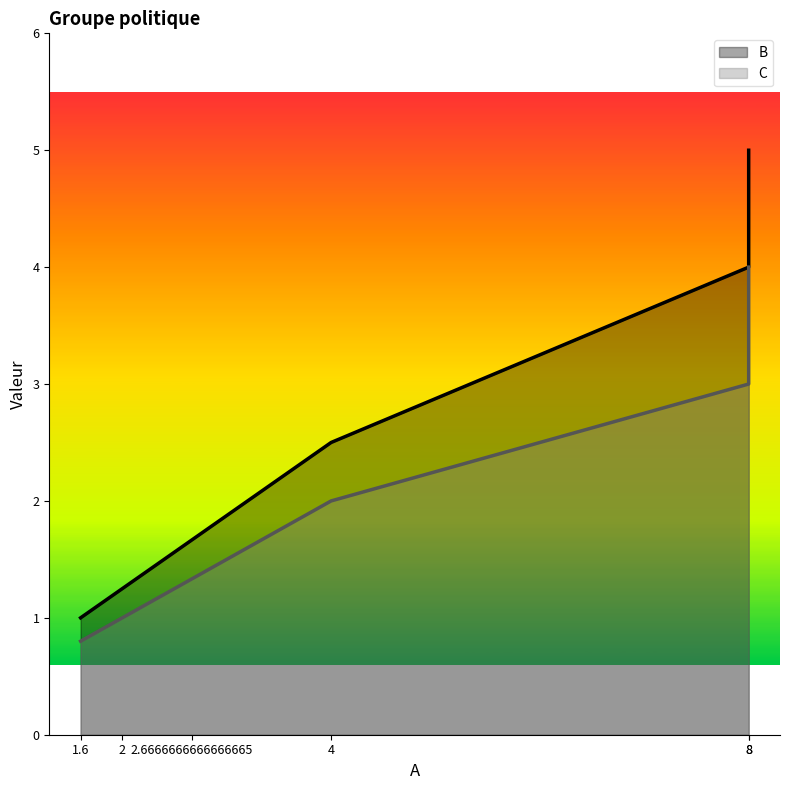

What is the maximum value shown in the chart?

5.0